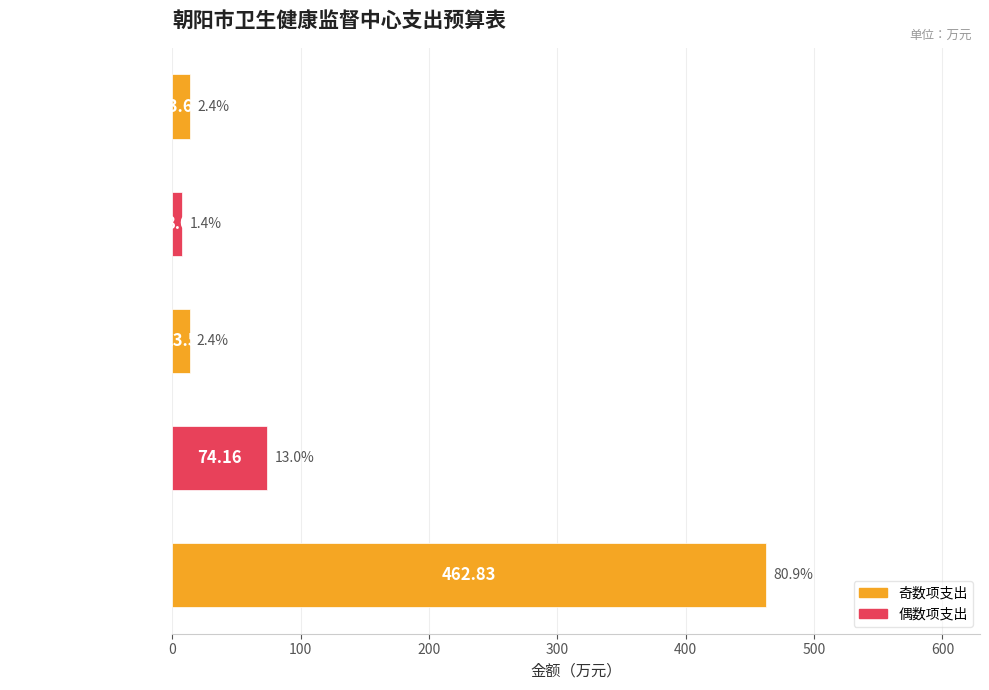

What is the ratio of the value at 机关工资福利支出 to the value at 对事业单位经常性补助?

34.3